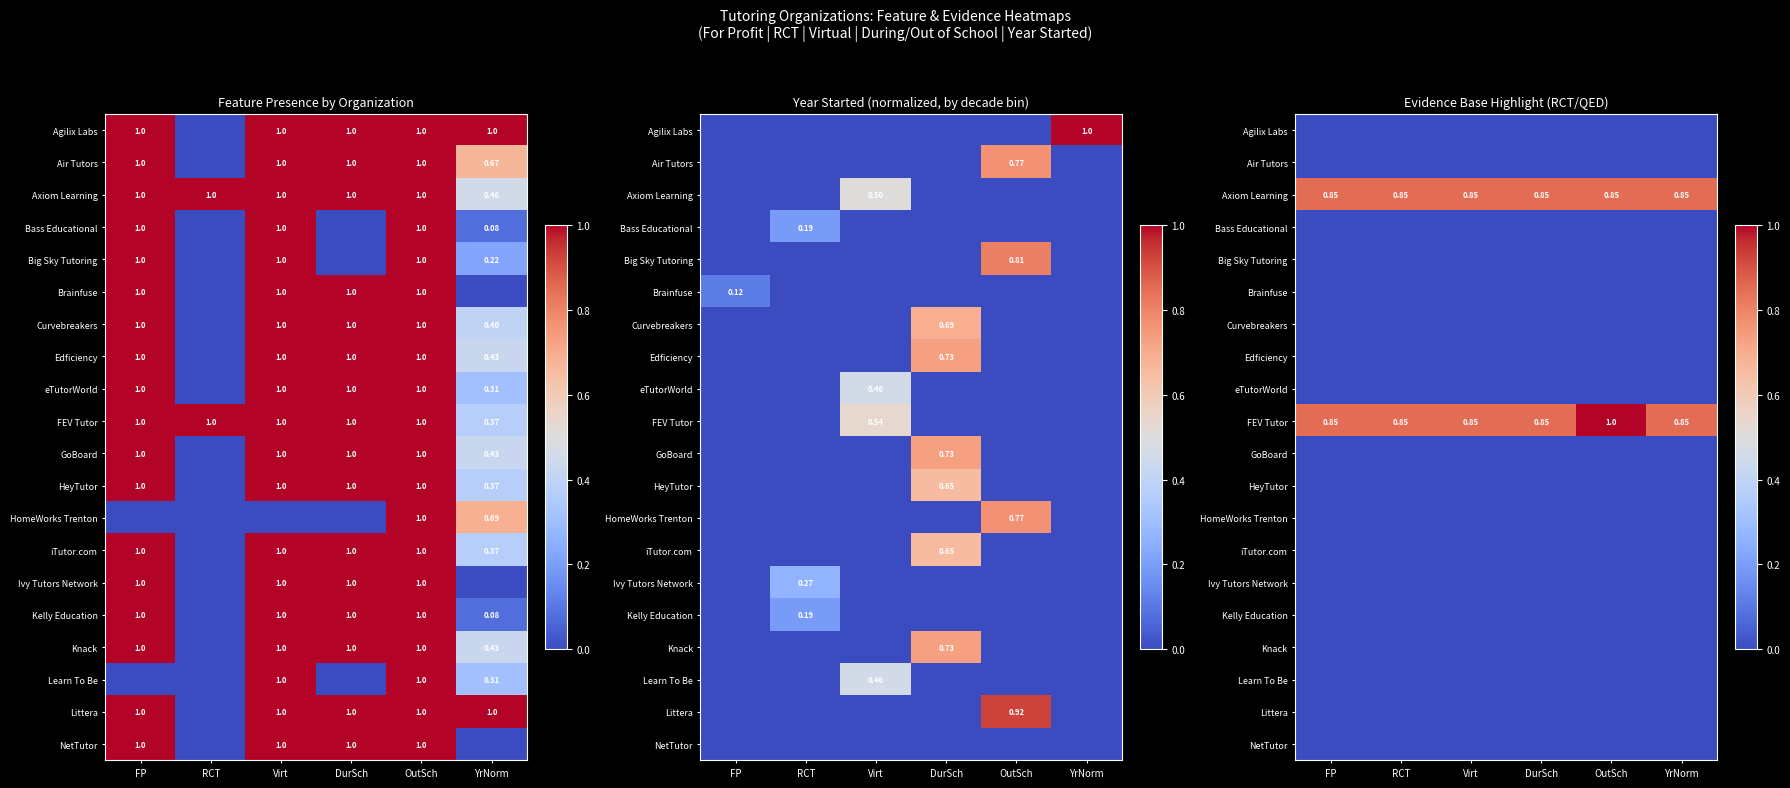

True or false: Axiom Learning has a value of 0.3 at RCT.

False